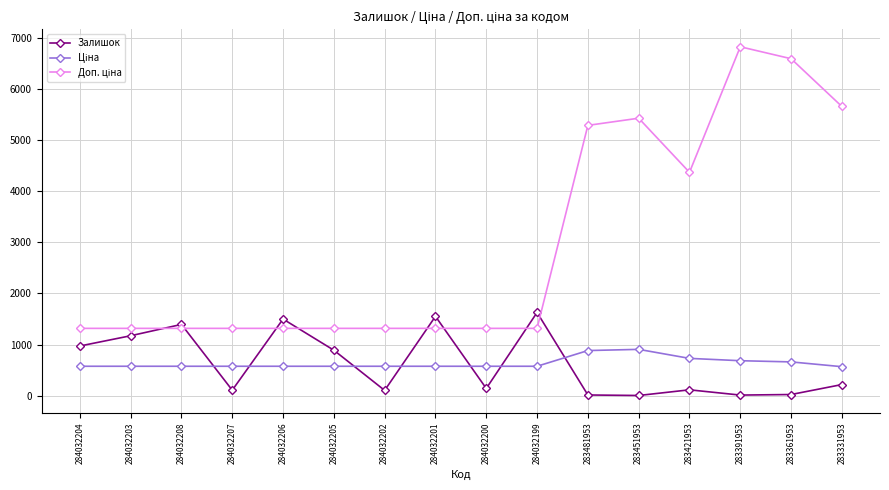

At which label does Залишок first exceed 216?

284032204